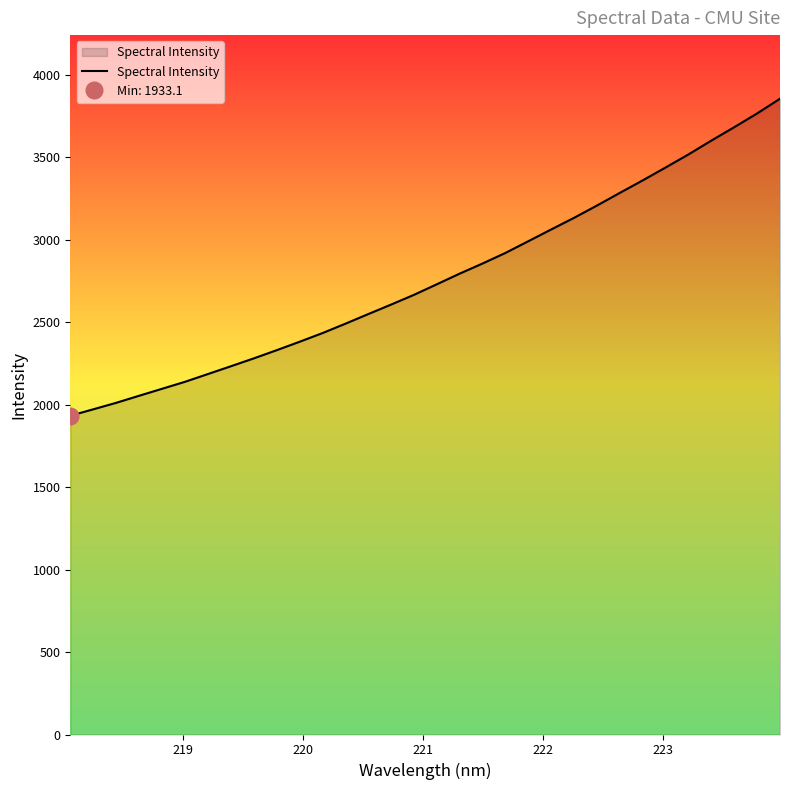

What position from the left is 218.6332?

4